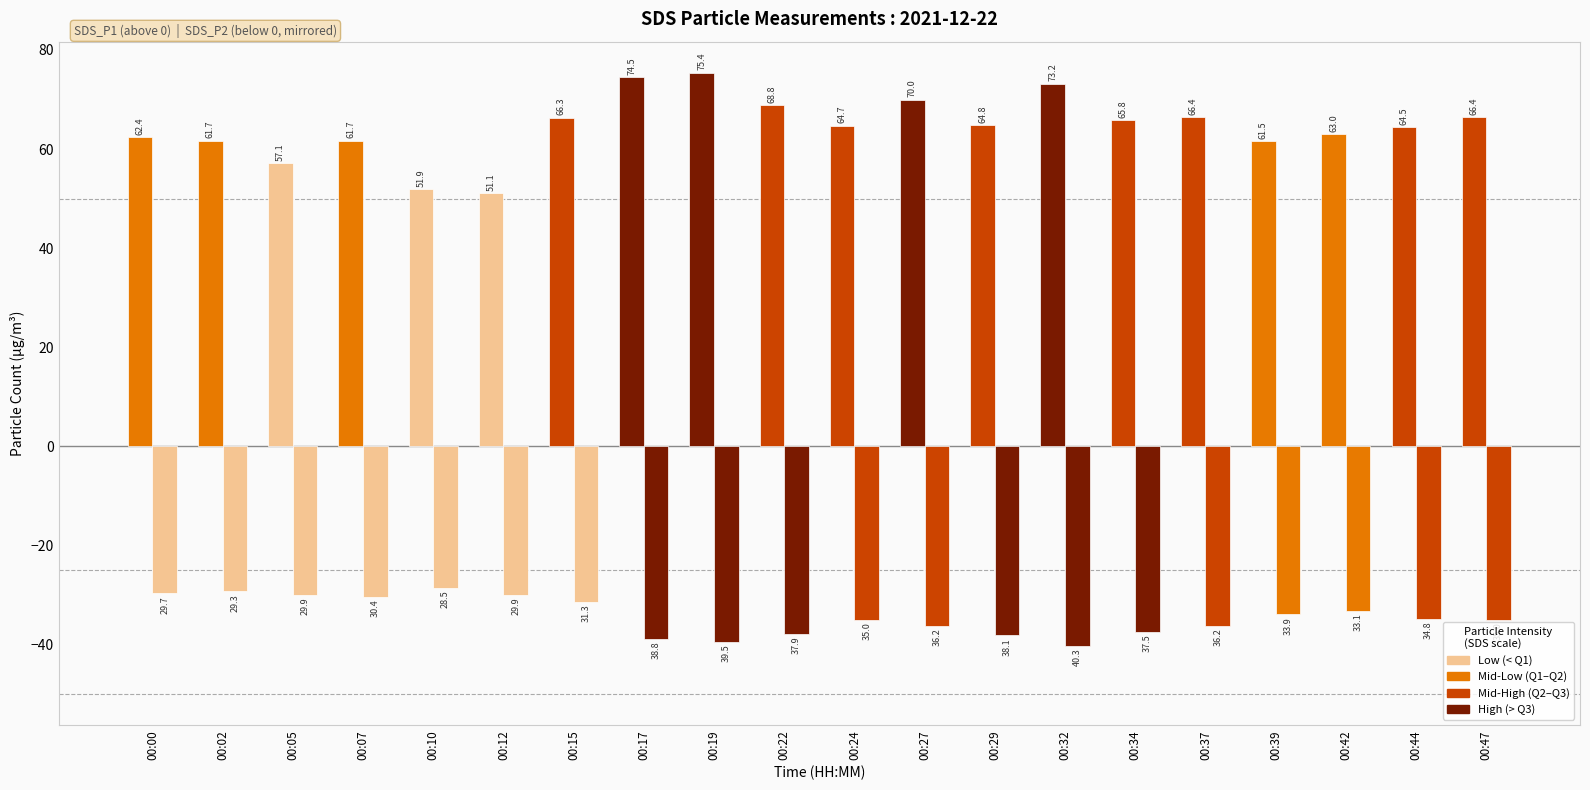

What is the difference between the highest and lowest values at 00:07?

92.0